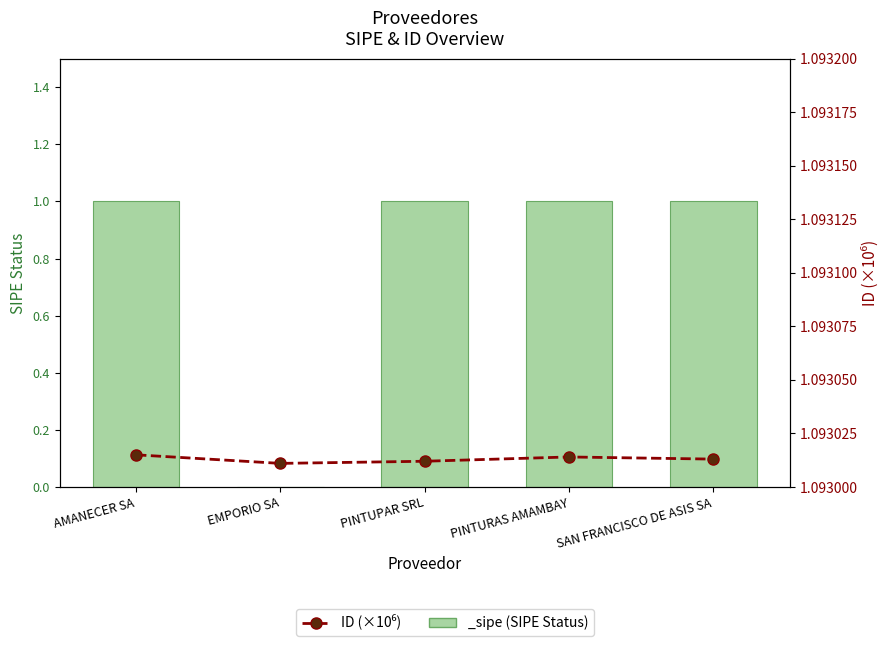

The chart shows a value of 0.3 at PINTURAS AMAMBAY. True or false?

False